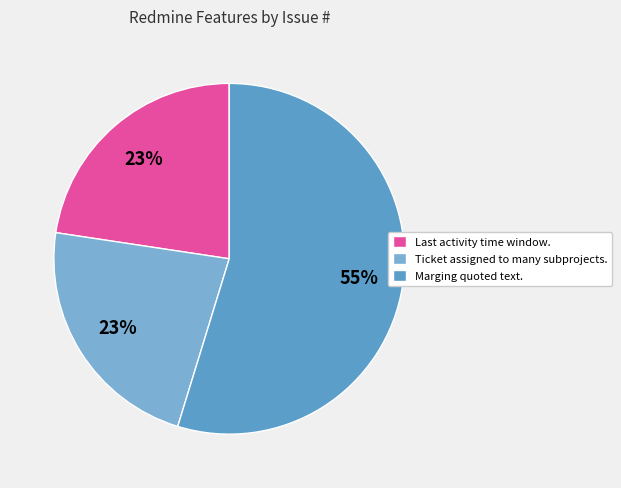

True or false: Marging quoted text. accounts for 50% of the total.

False